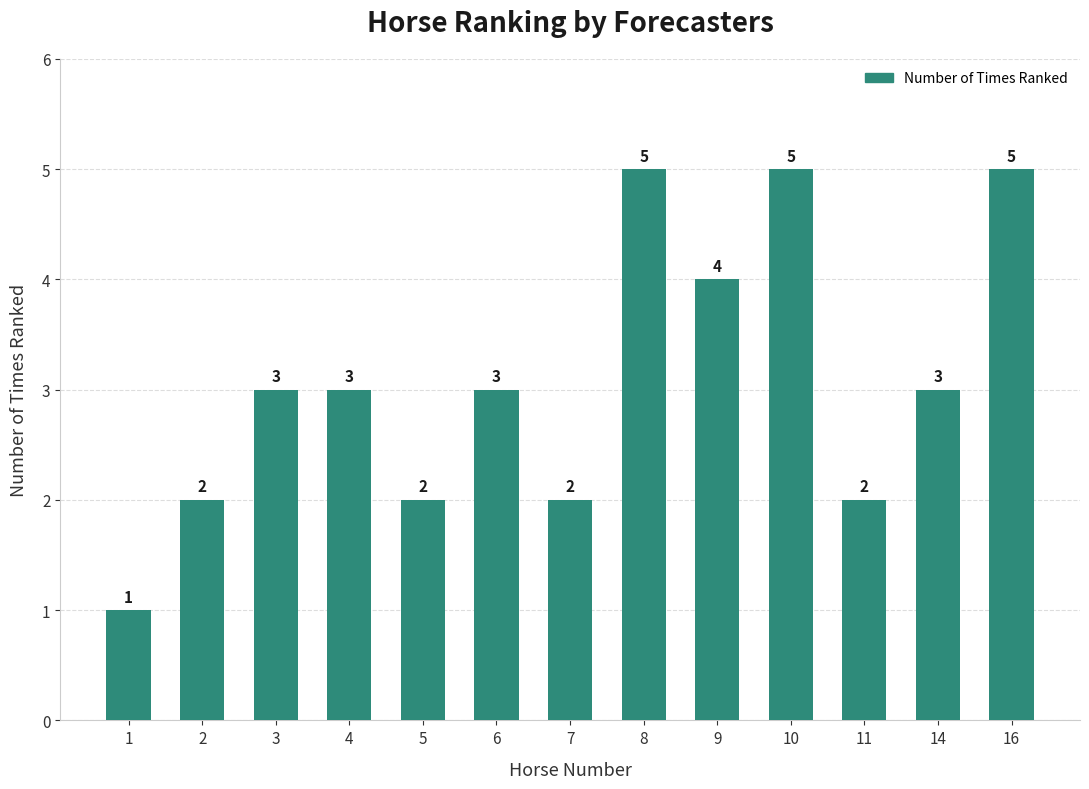

Count the values in the range 2 to 4.

9